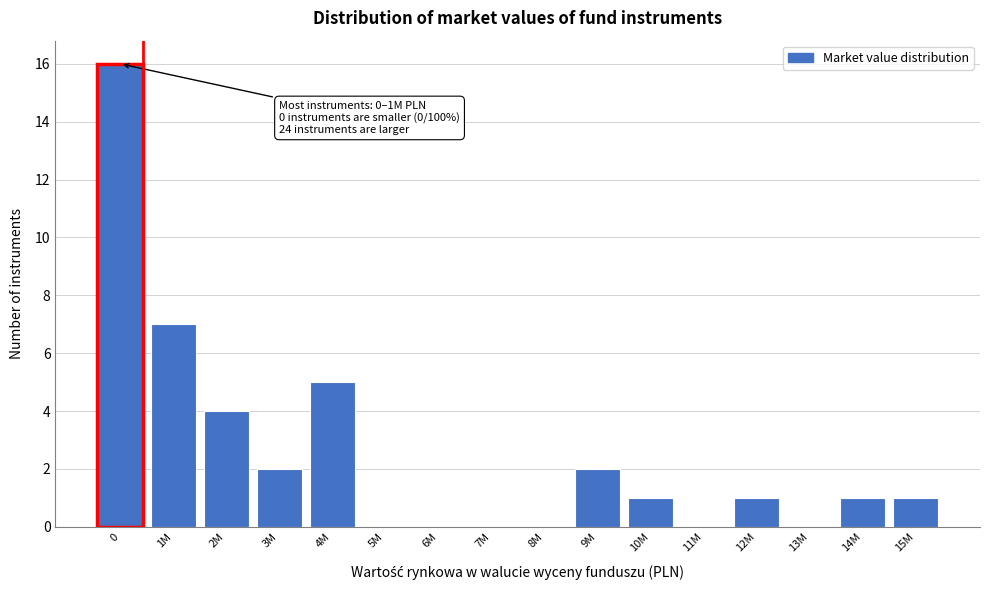

Reading left to right, what are all the values shown in this chart?

0=16	1M=7	2M=4	3M=2	4M=5	5M=0	6M=0	7M=0	8M=0	9M=2	10M=1	11M=0	12M=1	13M=0	14M=1	15M=1